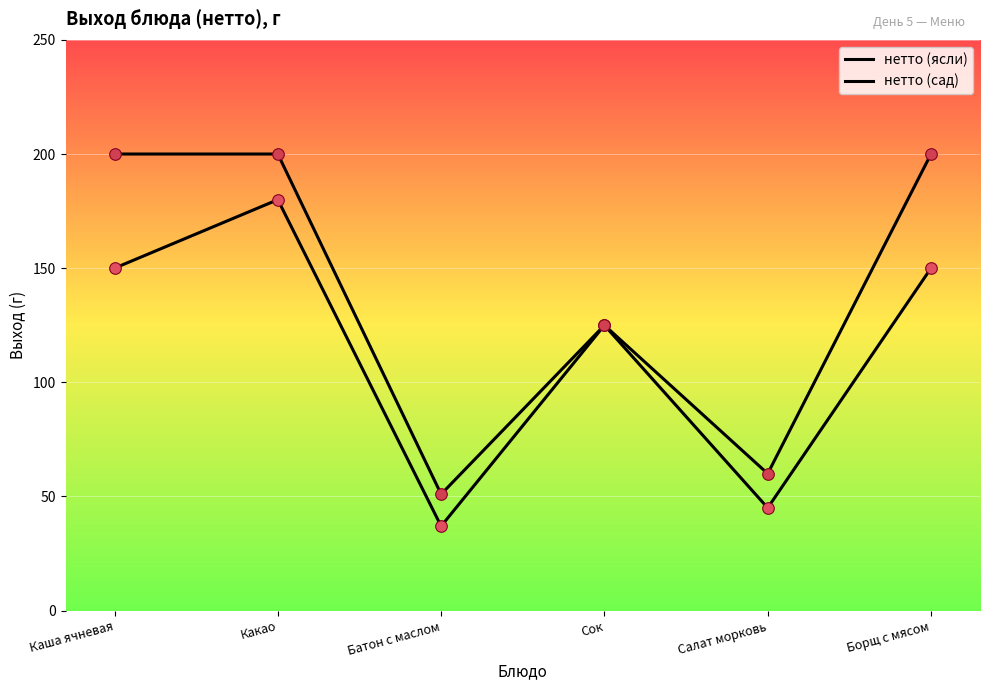

At how many categories does at least one series exceed 62?

4